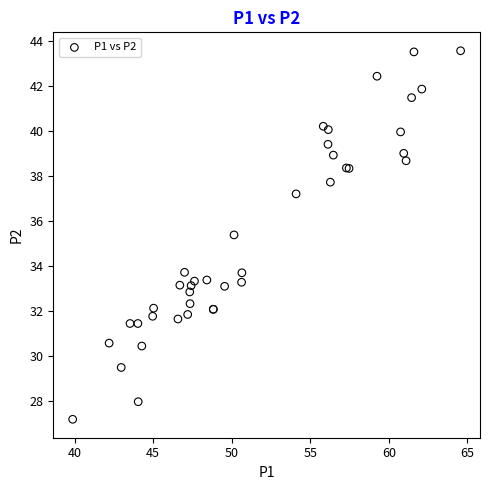

What Y value in the scatter plot is closest to 35?

35.4